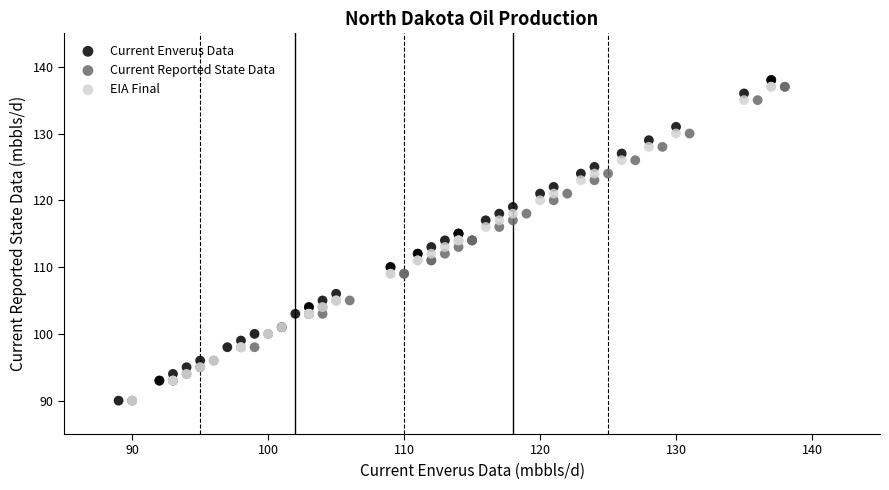

Which series has the widest spread of Y values?

Current Enverus Data